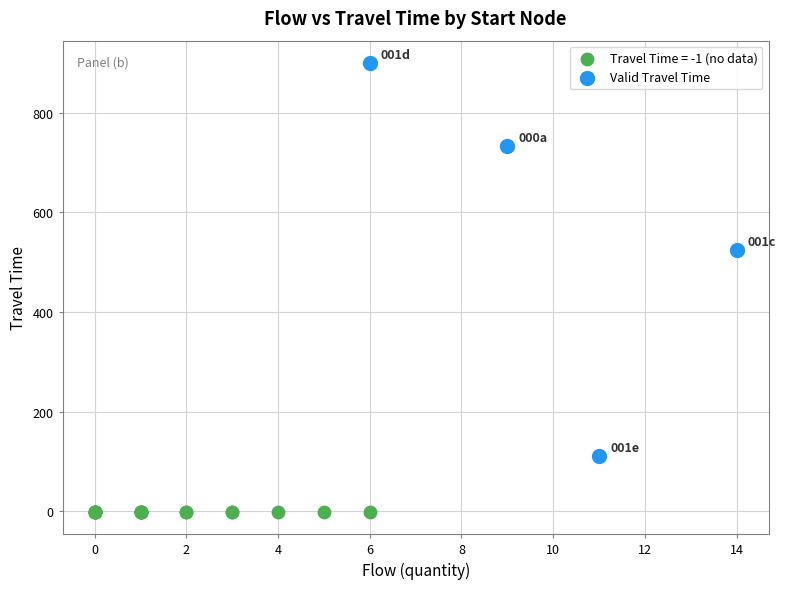

Which series reaches the maximum Y coordinate?

Valid Travel Time